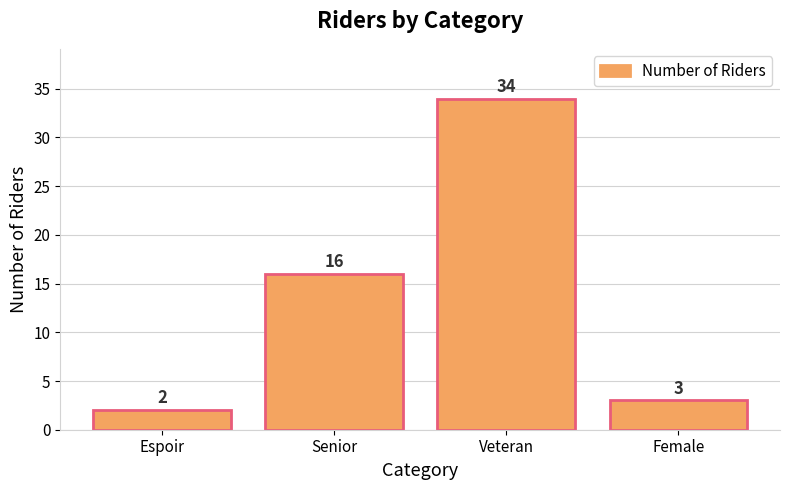

The value at Senior is 16. True or false?

True